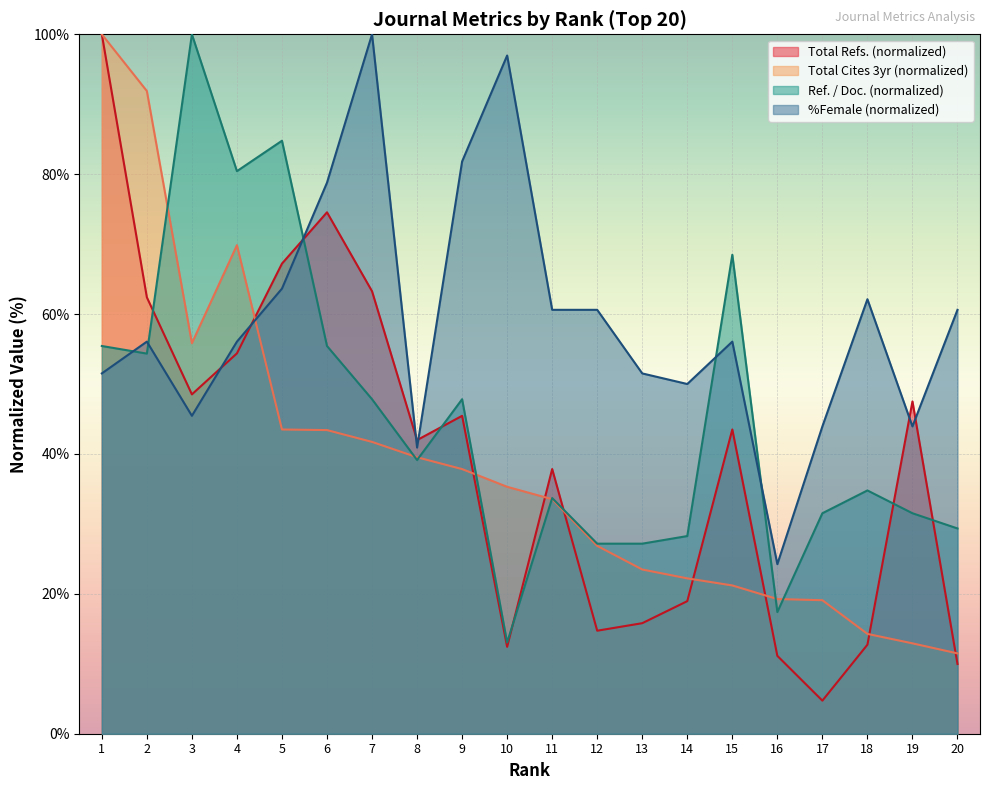

Is it true that Total Refs. equals 45.4 at 9?

True